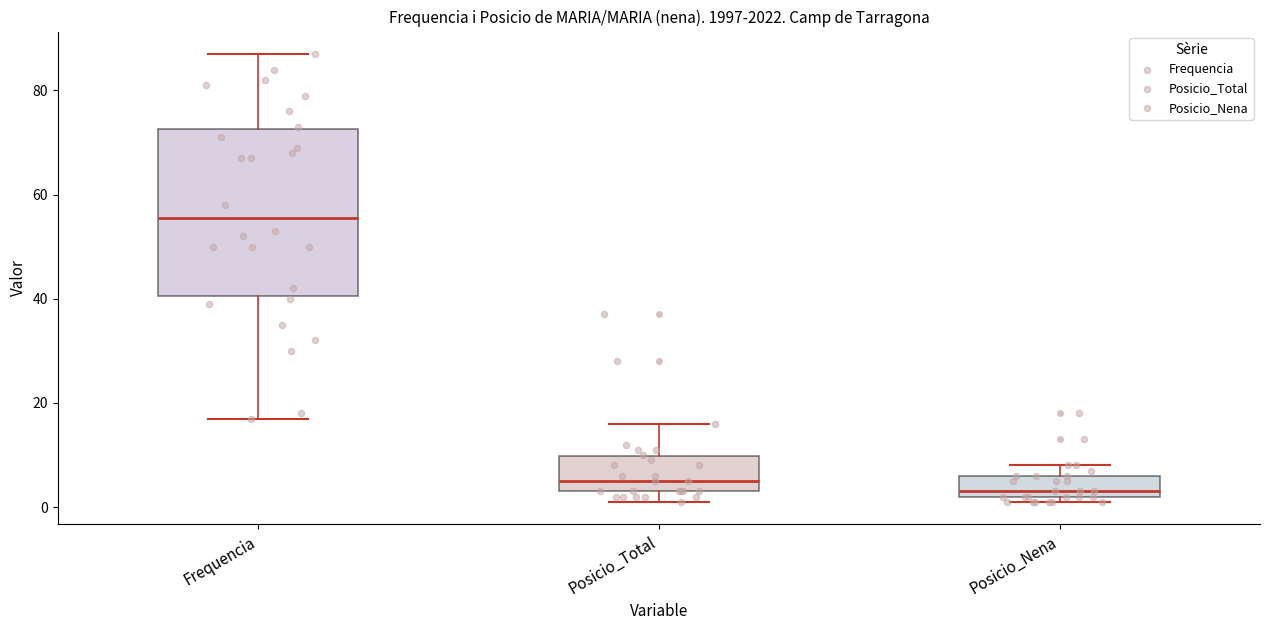

Which box has the lowest median line?

Posicio_Nena